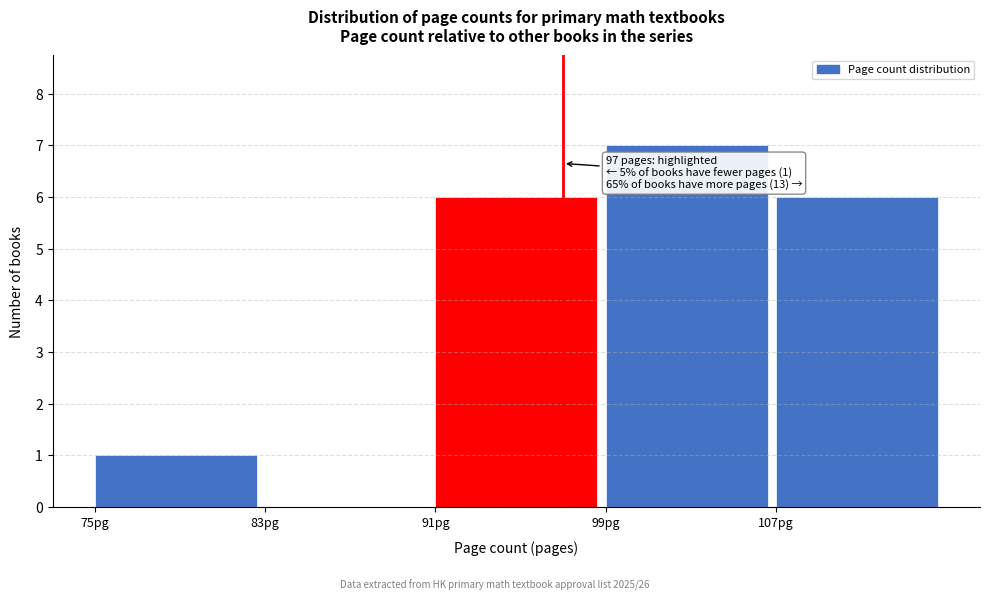

Over which range of the x-axis is the bar tallest?

99 to 107